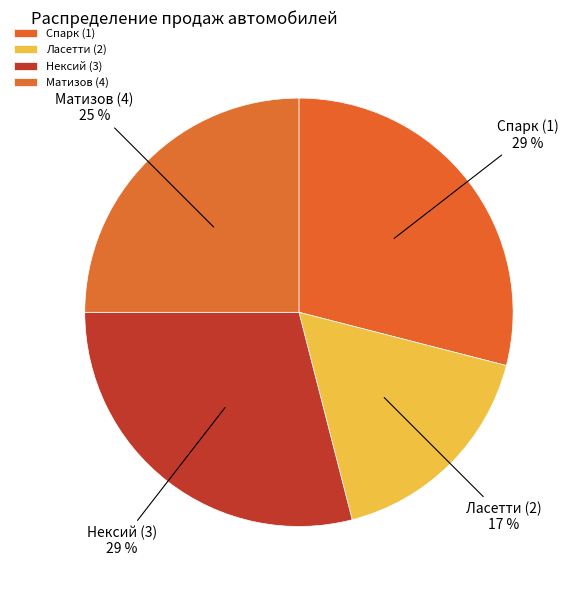

What is the ratio of the value at Нексий (3) to the value at Матизов (4)?

1.2